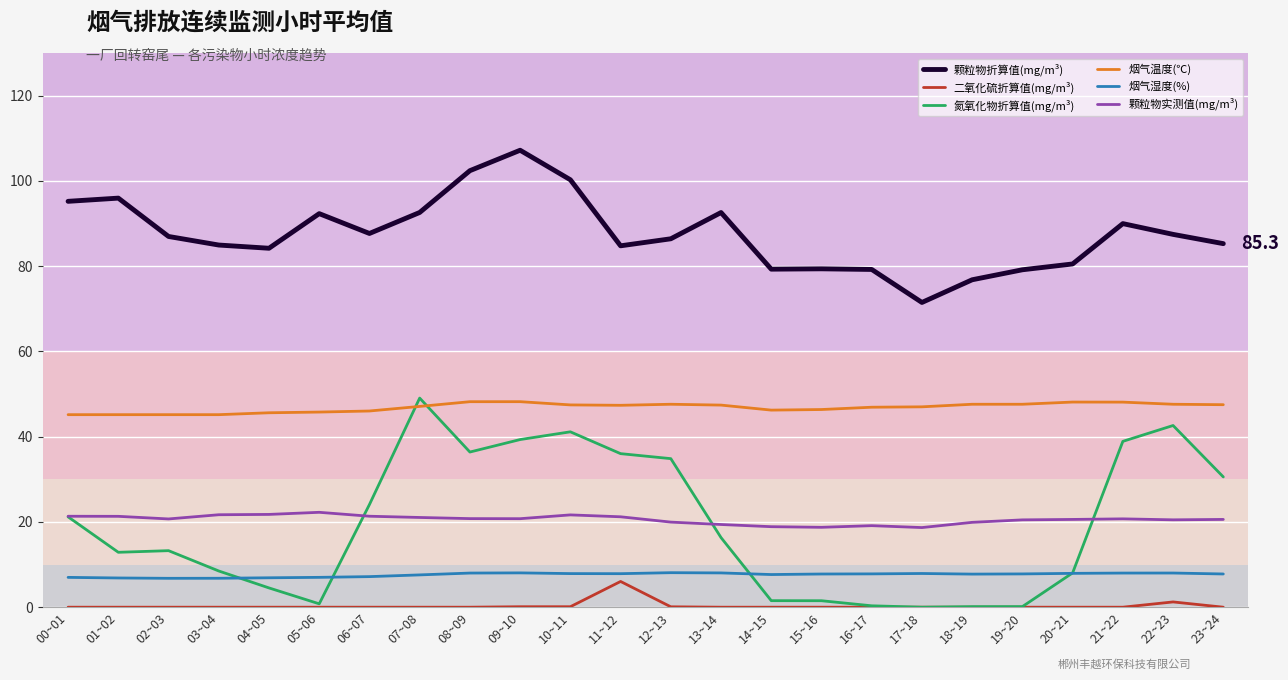

The value of 颗粒物折算值(mg/m³) at 17~18 is 97.8. True or false?

False